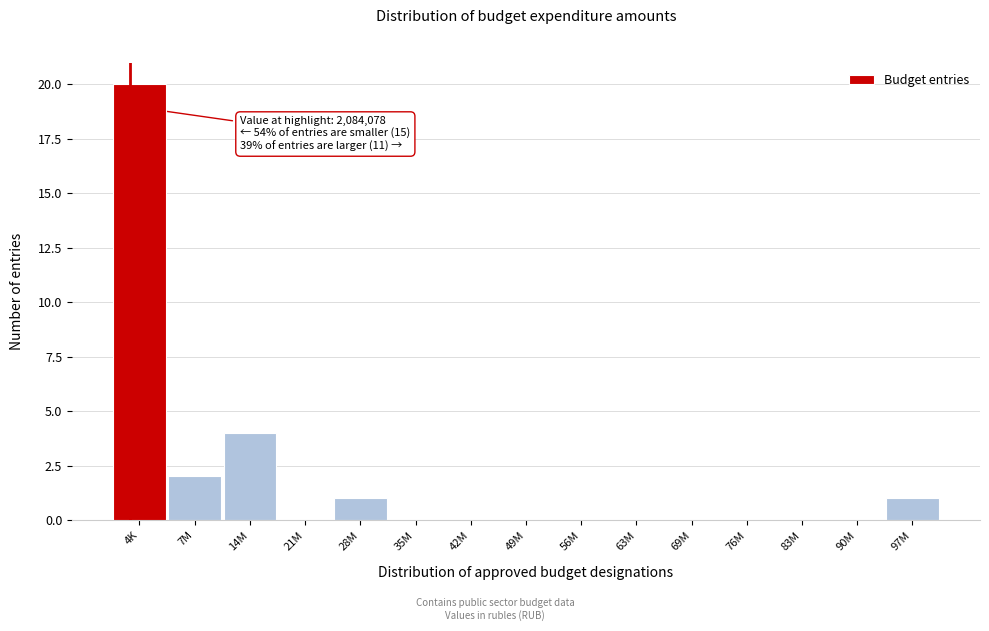

Reading left to right, list all the values displayed in this chart.

4K=20	7M=2	14M=4	21M=0	28M=1	35M=0	42M=0	49M=0	56M=0	63M=0	69M=0	76M=0	83M=0	90M=0	97M=1